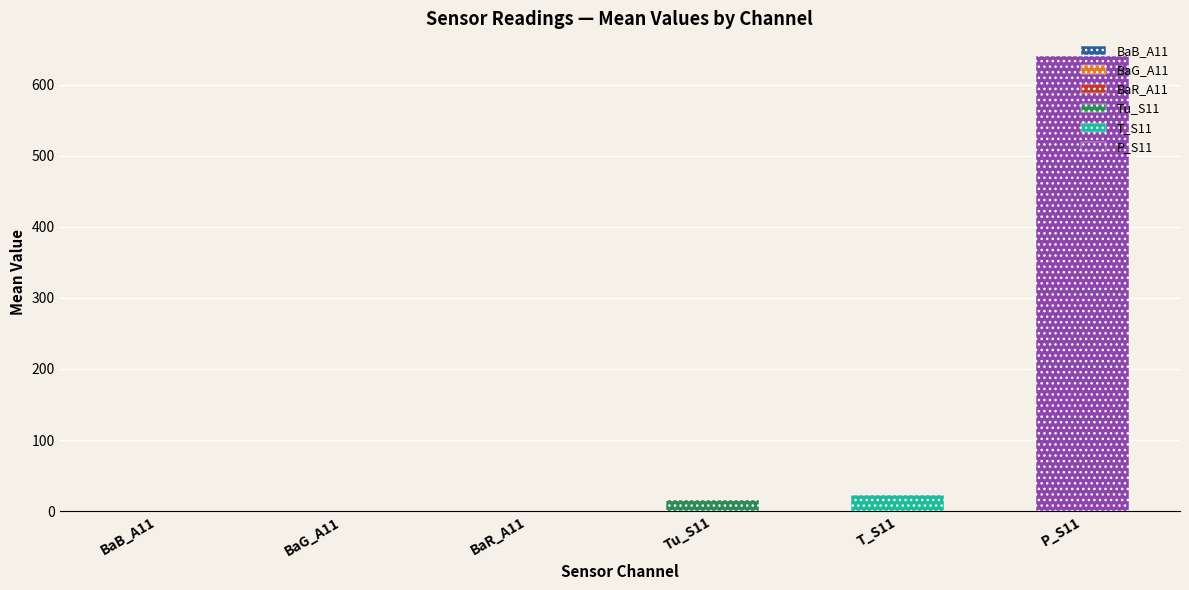

What is the average value of the P_S11 series?

640.1